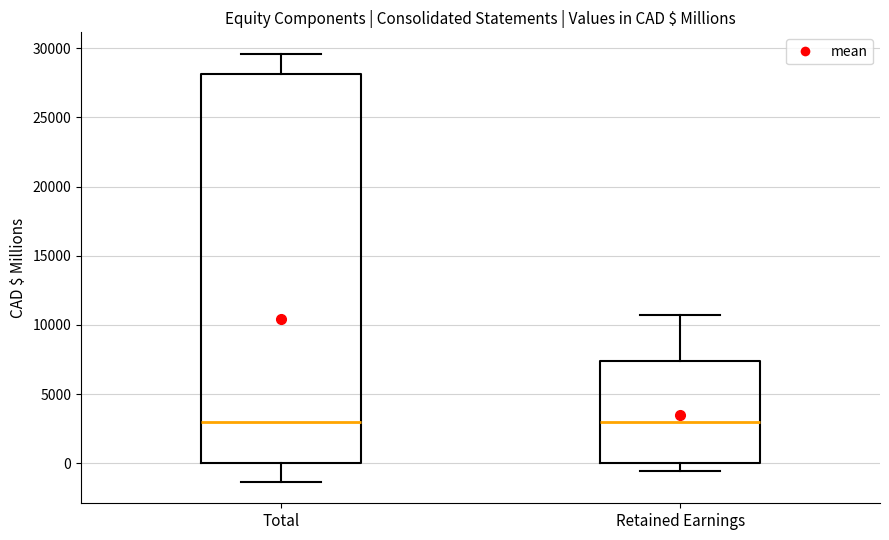

Reading left to right, transcribe this box plot: for each box, give where its median line is, the range the box spans, and where its two whiskers end, as read against the y-axis. The values are not printed on the chart, so give them approximately, as read against the axis.

Total: median 3000, box 0 to 28000, whiskers -1500 to 29500
Retained Earnings: median 3000, box 0 to 7500, whiskers -500 to 10500